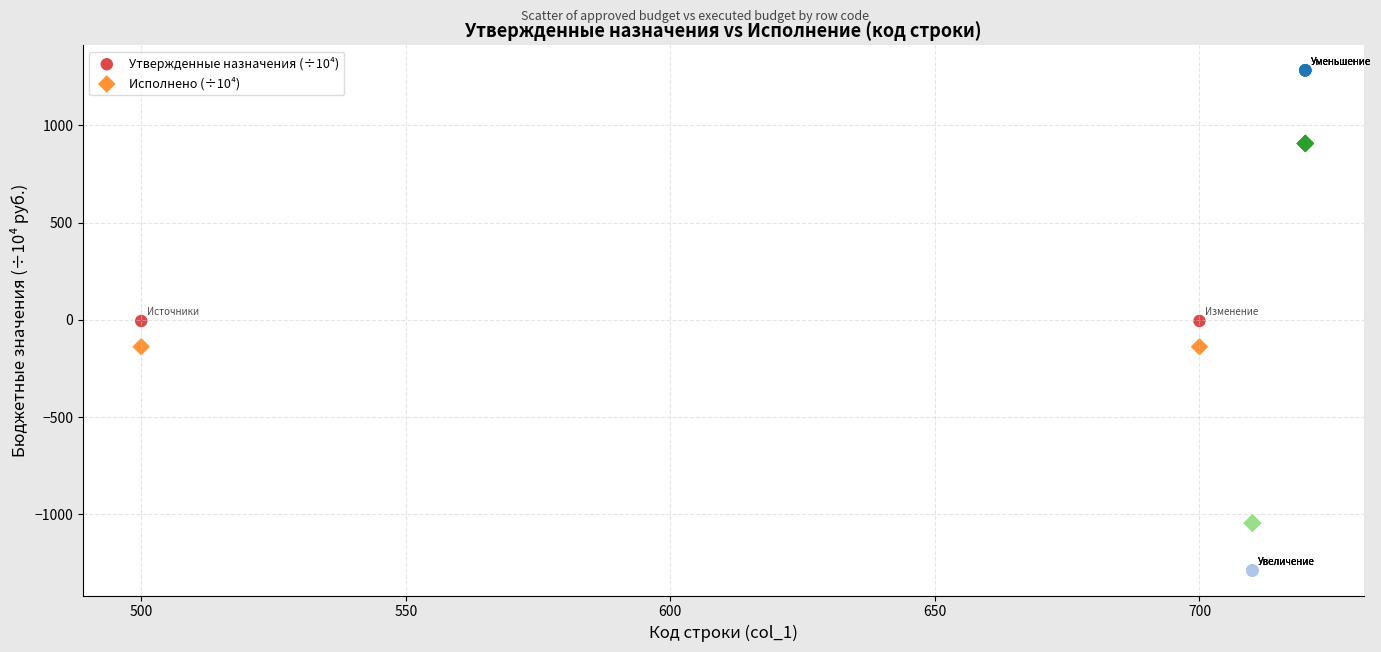

Which series has the widest spread of Y values?

Утвержденные назначения (÷10⁴)